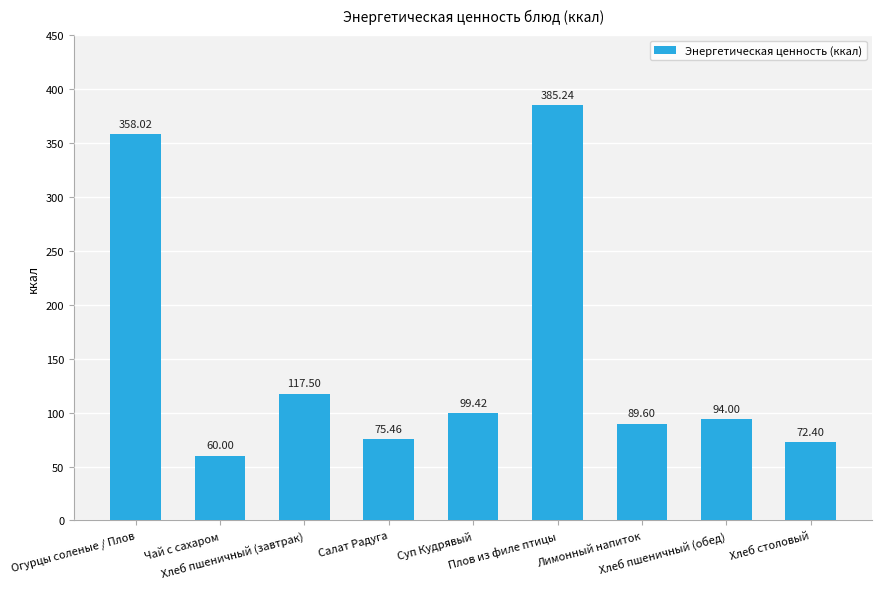

What is the sum of all values?

1351.6